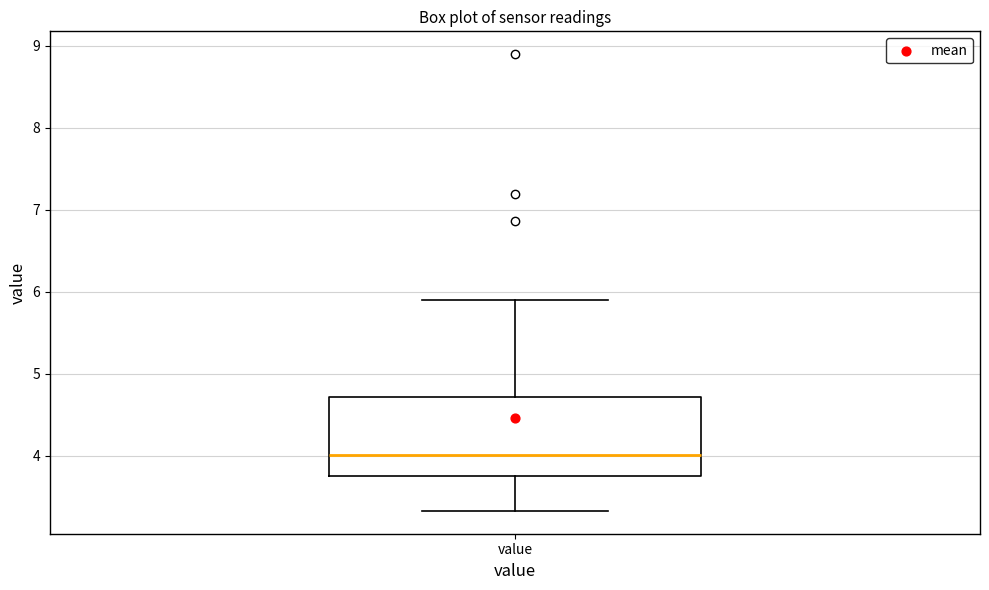

Transcribe this box plot: give where the median line is, the range the box spans, and where the two whiskers end, as read against the y-axis. The values are not printed on the chart, so give them approximately, as read against the axis.

median 4.0, box 3.8 to 4.7, whiskers 3.3 to 5.9